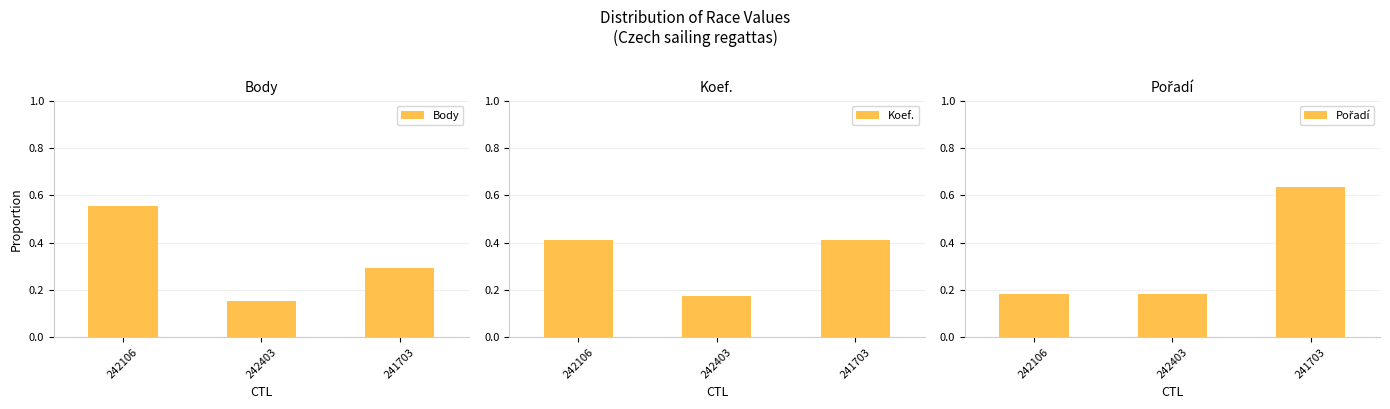

The value of Koef. at 242106 is 0.4. True or false?

True